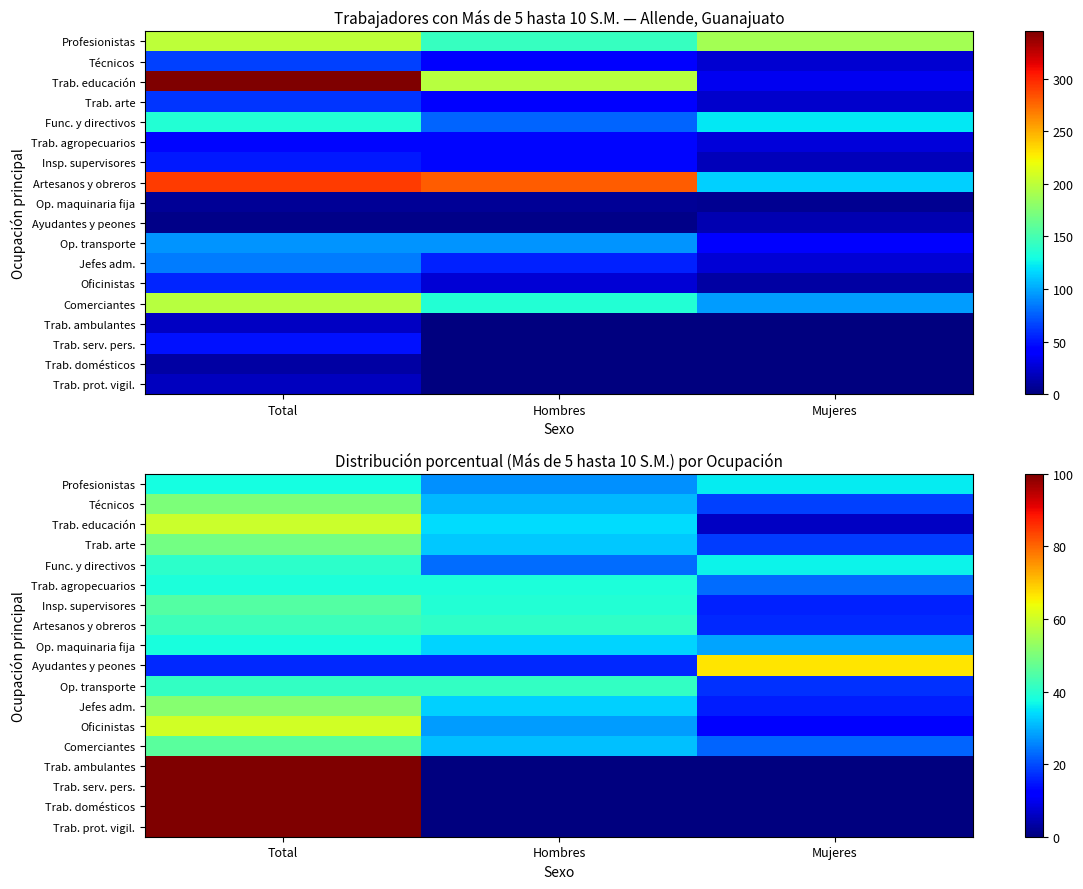

True or false: Ayudantes y peones has a value of 66.7 at Mujeres.

True